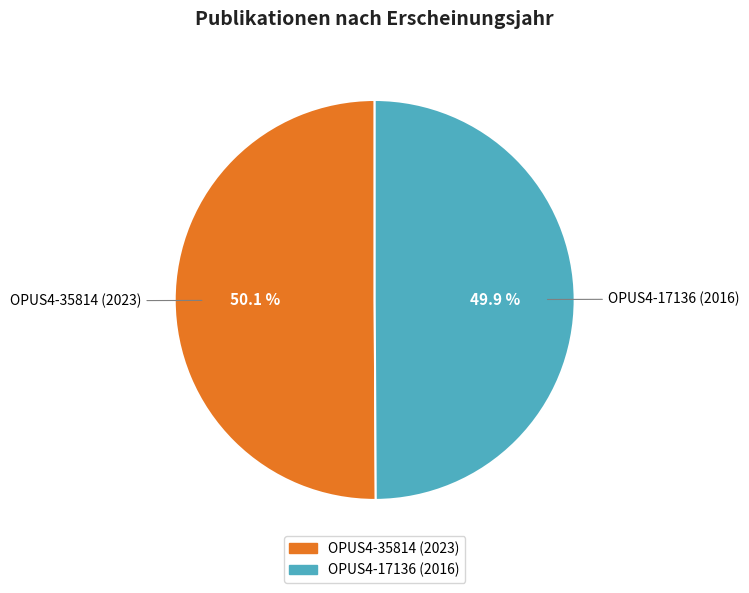

Count the number of slices in the pie.

2